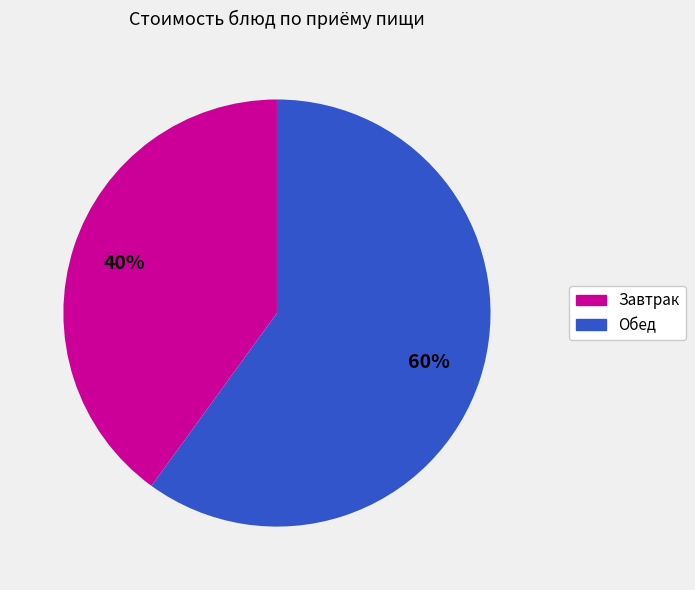

To the nearest percent, what is the combined percentage of Завтрак and Обед?

100%